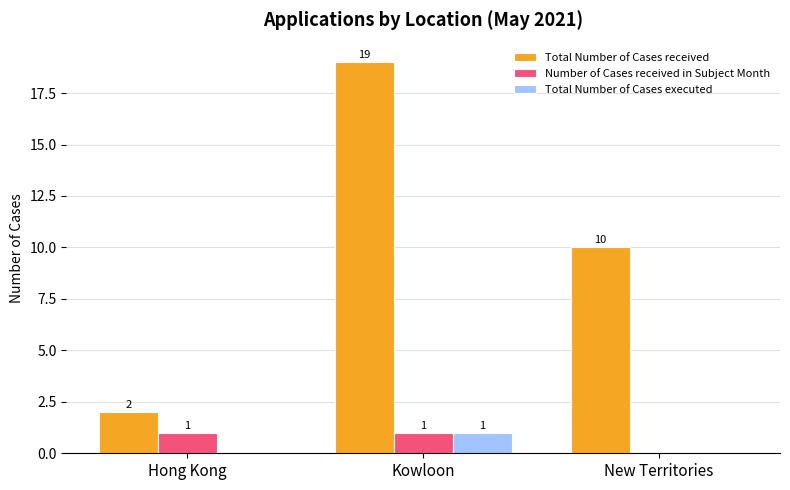

At which label does Total Number of Cases executed reach its peak?

Kowloon